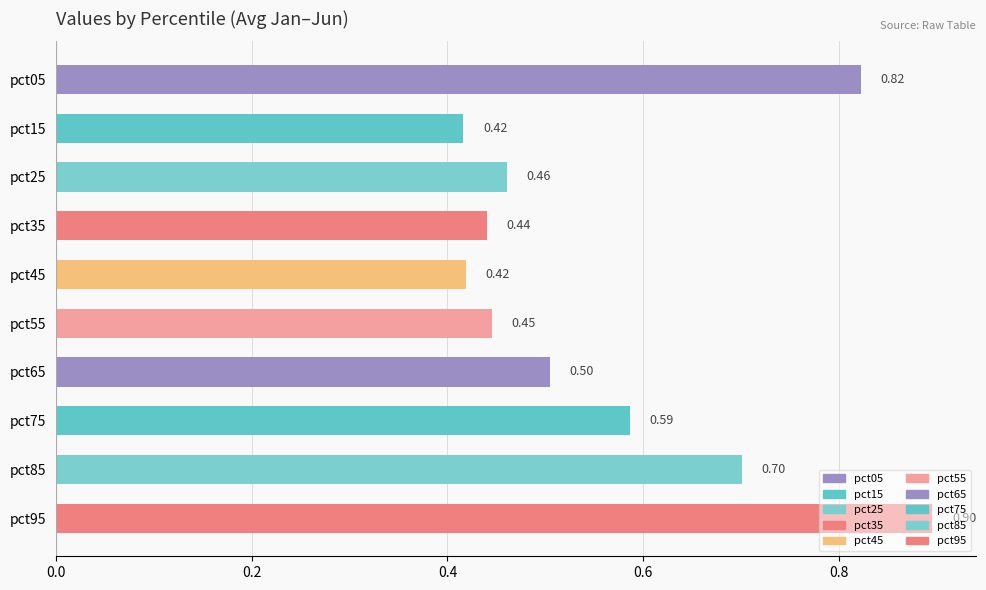

What is the sum of all values?

5.7